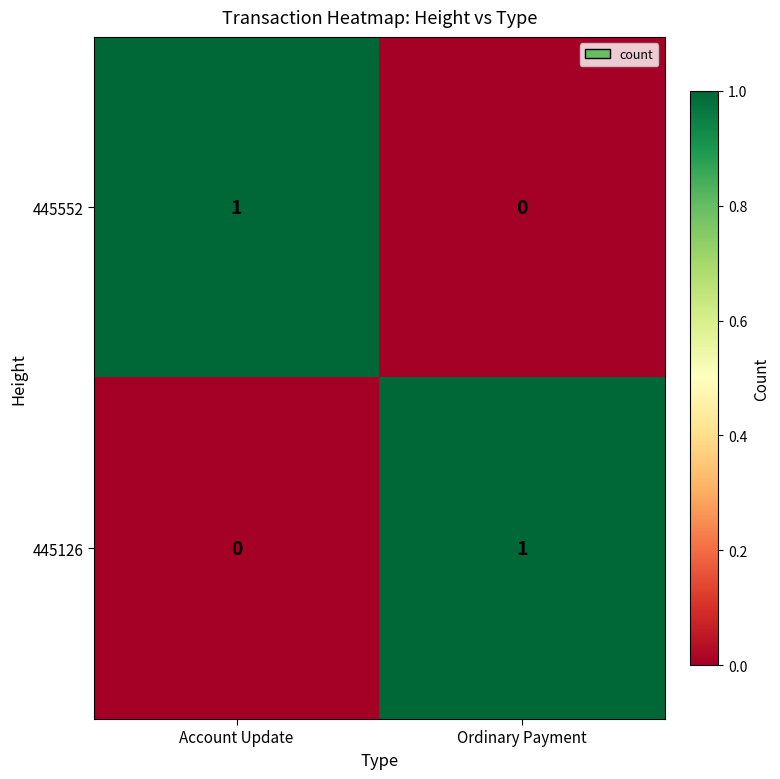

At Account Update, list the series in order from smallest to largest.

445126, 445552